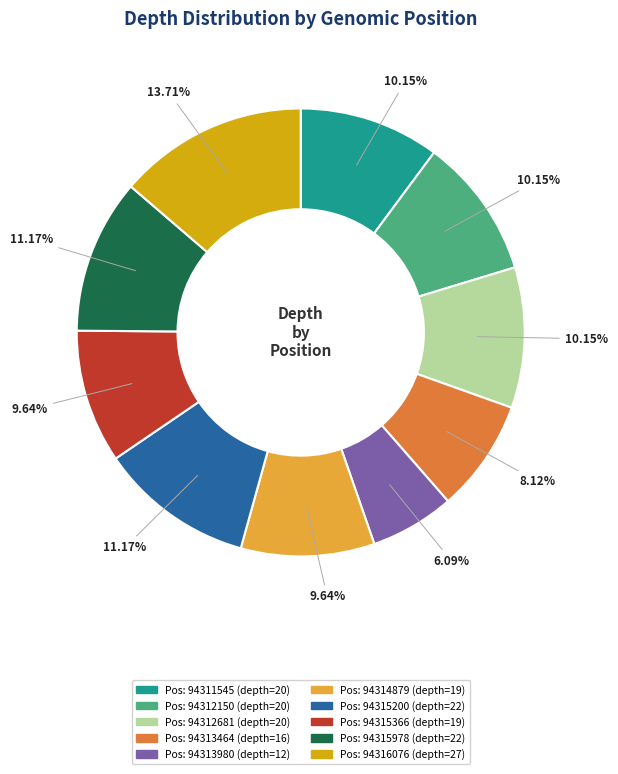

To the nearest percent, what is the average slice percentage?

10%